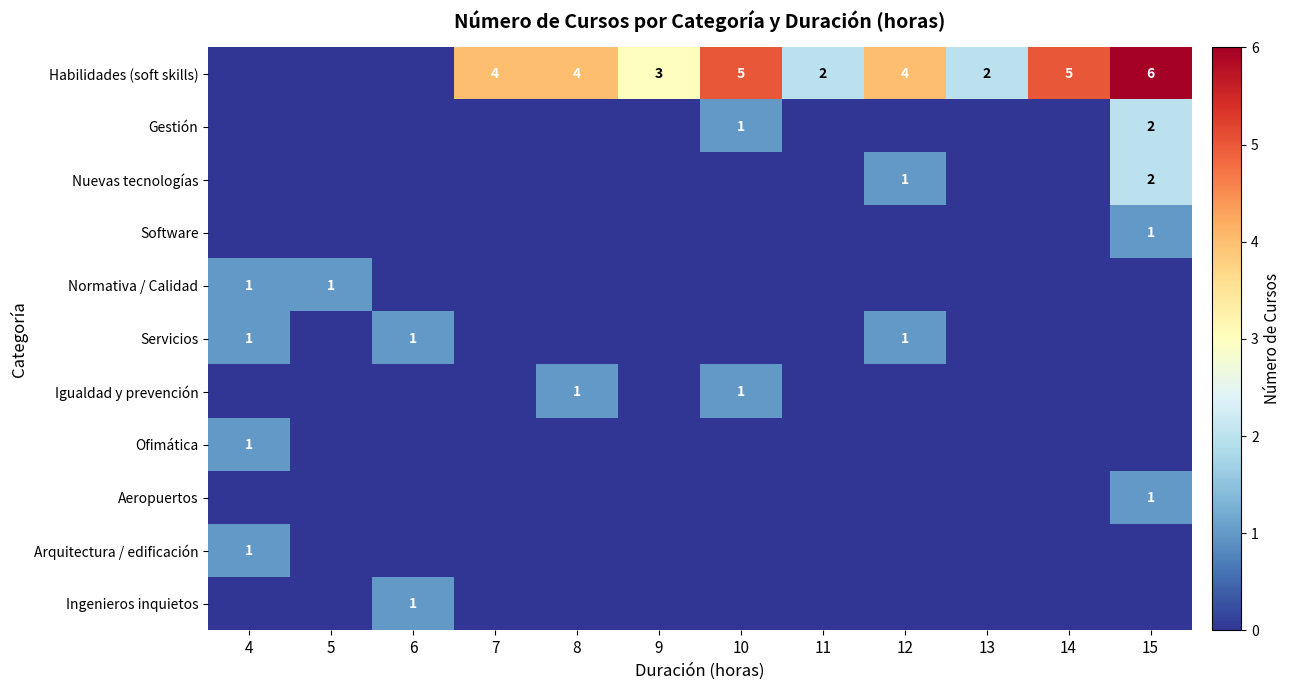

At which category does the chart reach its minimum across all series?

4